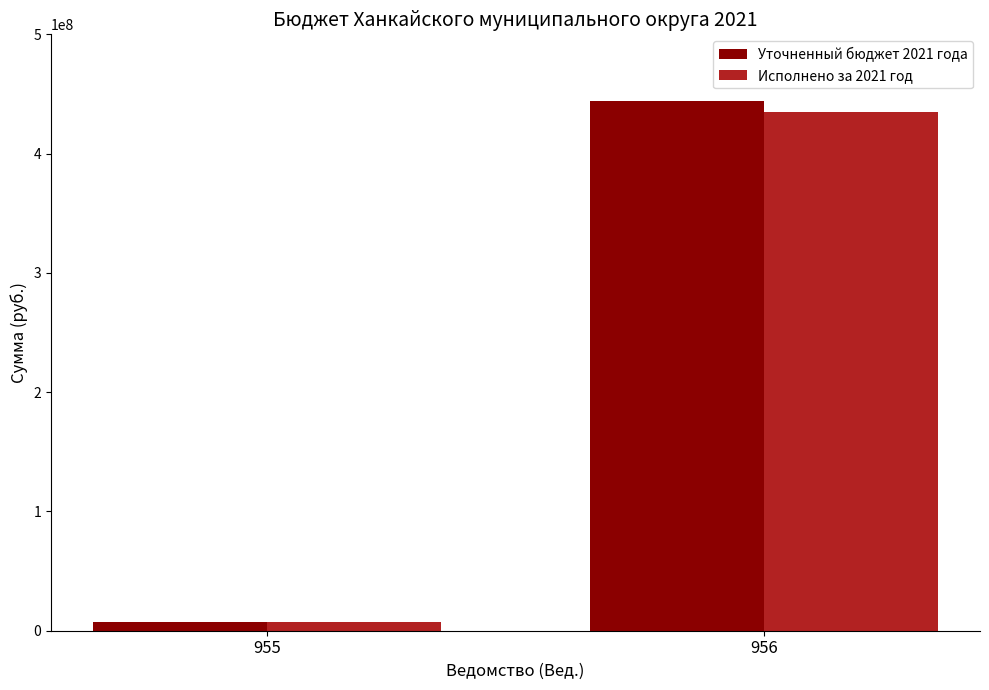

At how many categories does at least one series exceed 140214047?

1